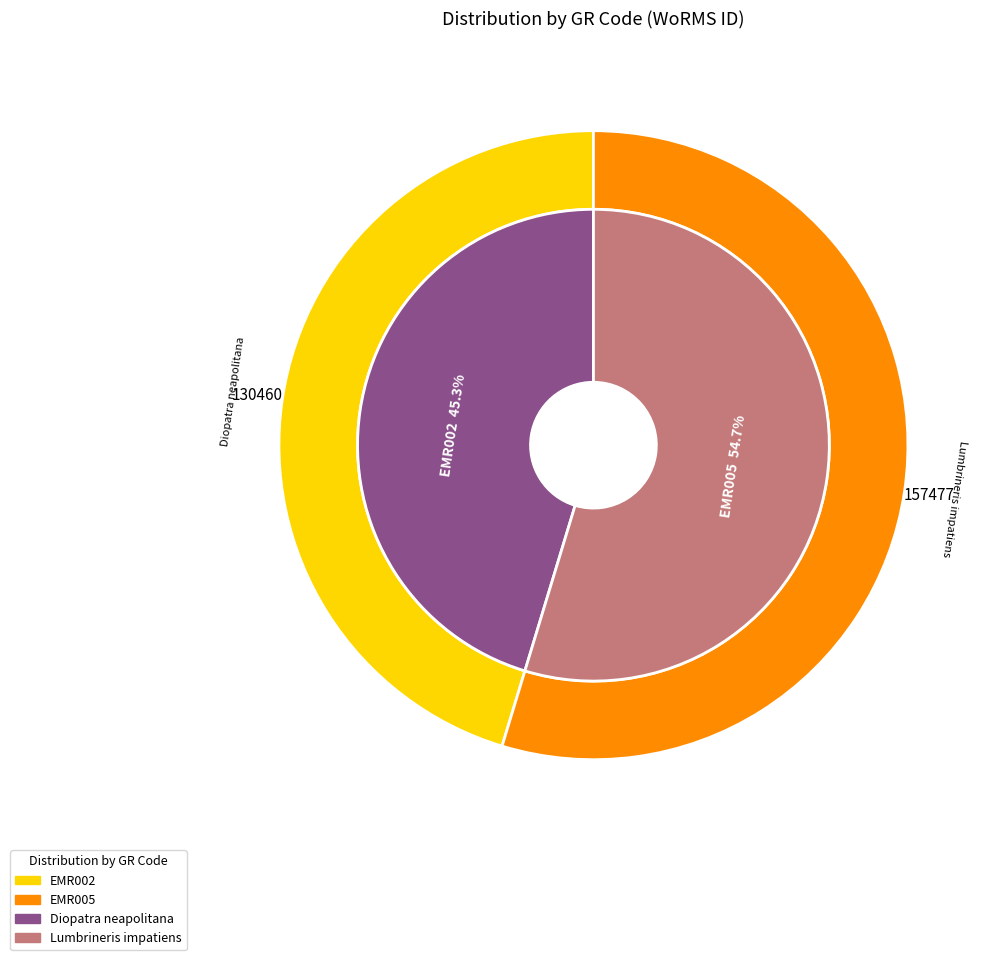

Which slice is the smallest?

EMR002